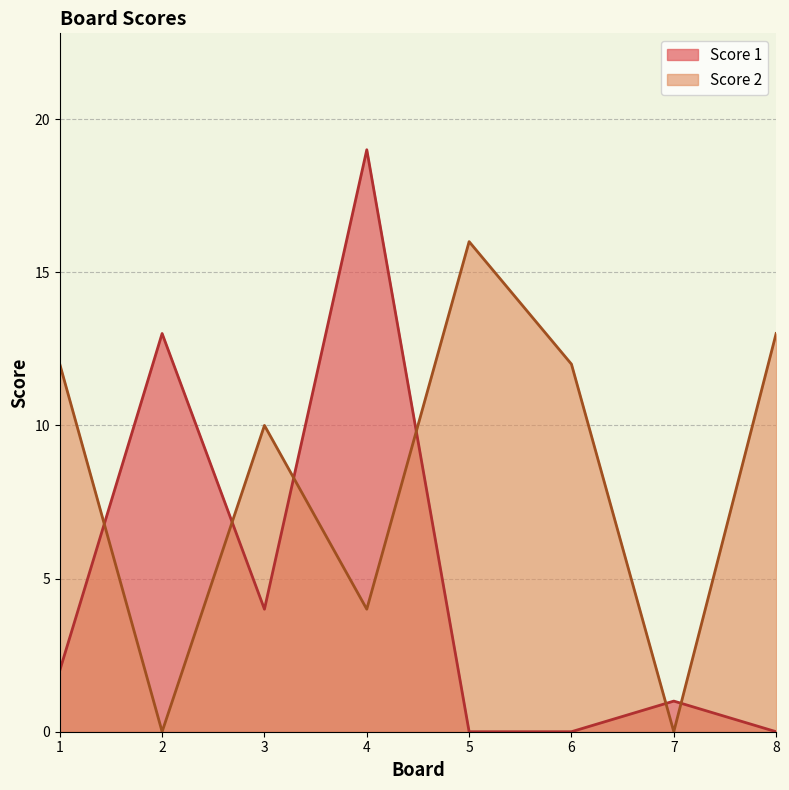

At which category does Score 2 reach its first local valley?

2